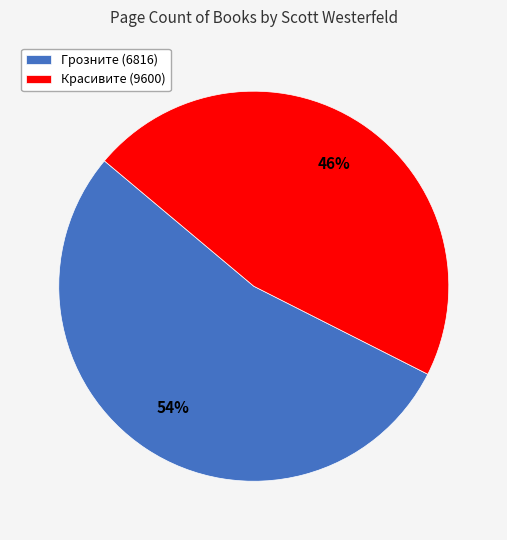

Does Грозните (6816) account for over 50% of the chart?

Yes